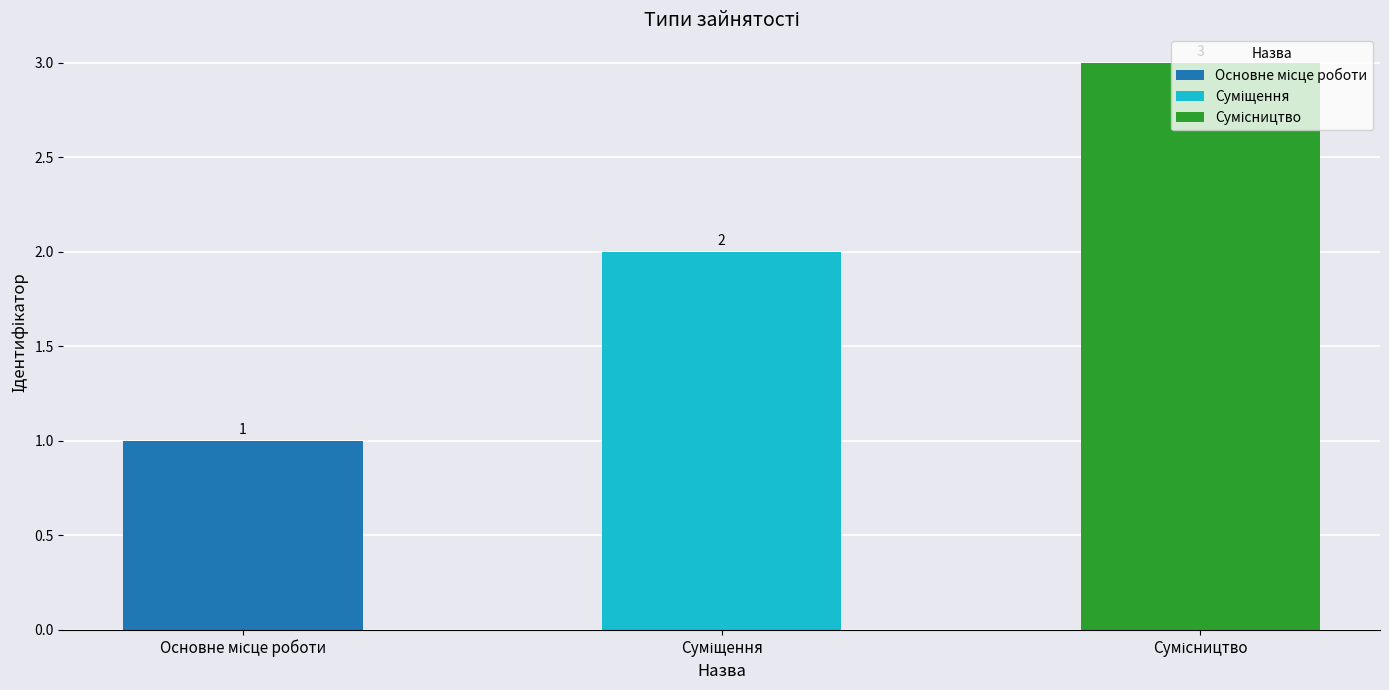

What is the value of the 2nd bar from the left?

2